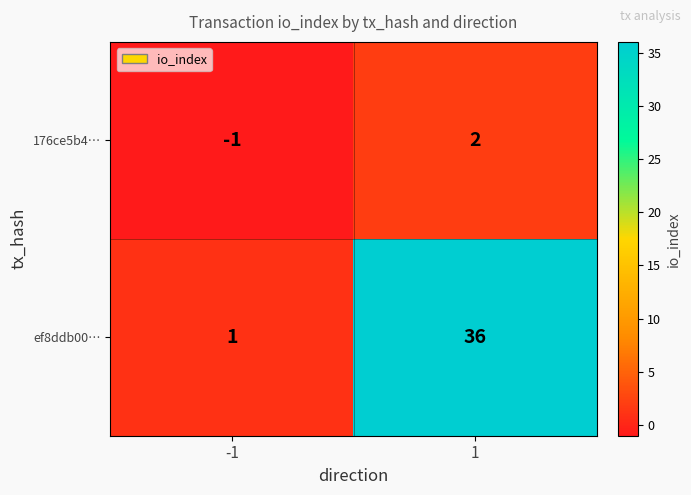

Rank the series at -1 from lowest to highest value.

176ce5b4…, ef8ddb00…